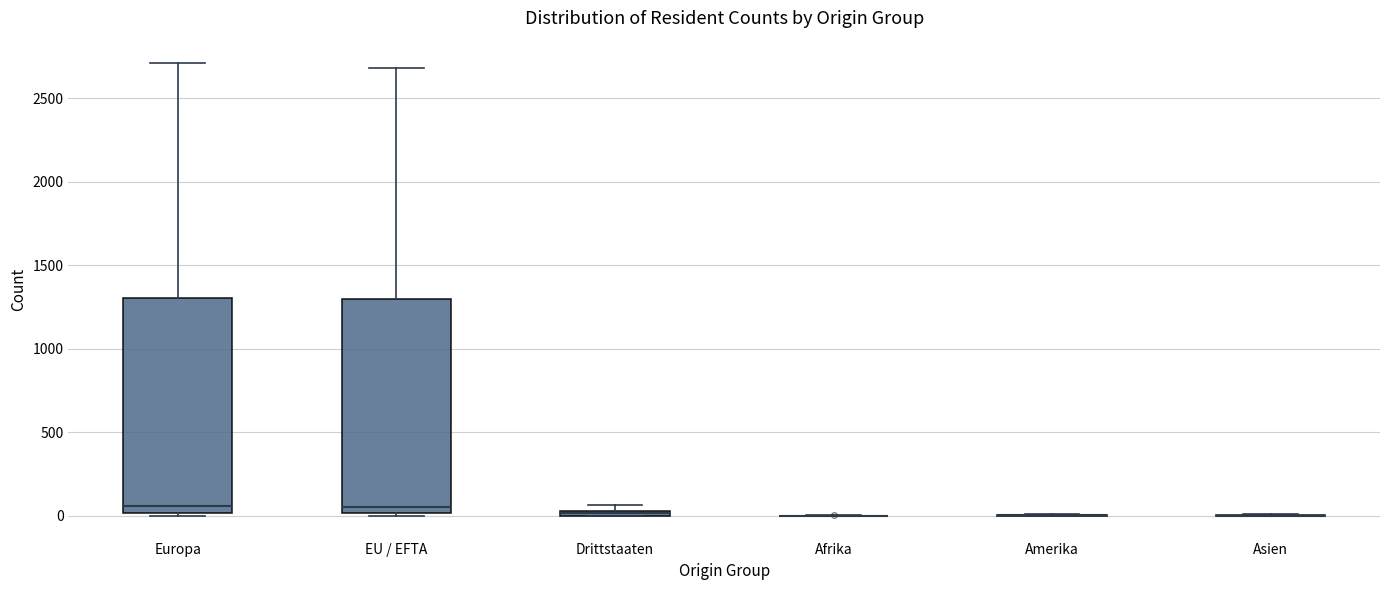

Where is the lower edge of the box for Europa on the y-axis? The values are not printed on the chart, so give them approximately, as read against the axis.

0